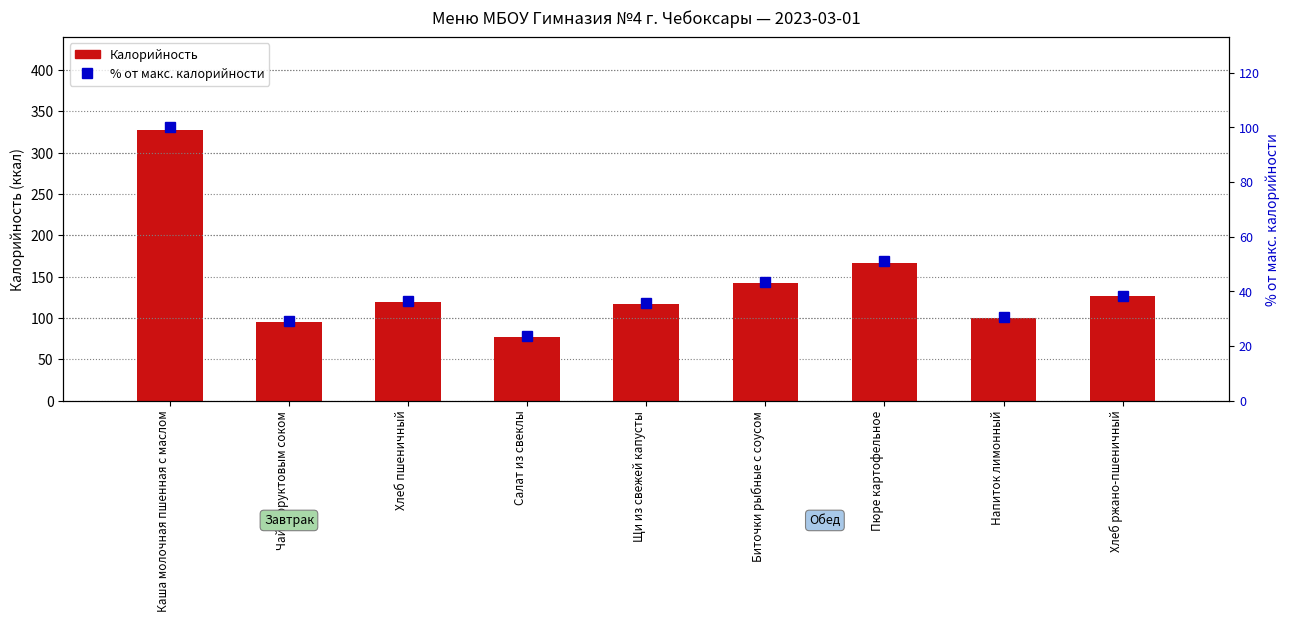

Which series has the widest spread of values?

Калорийность